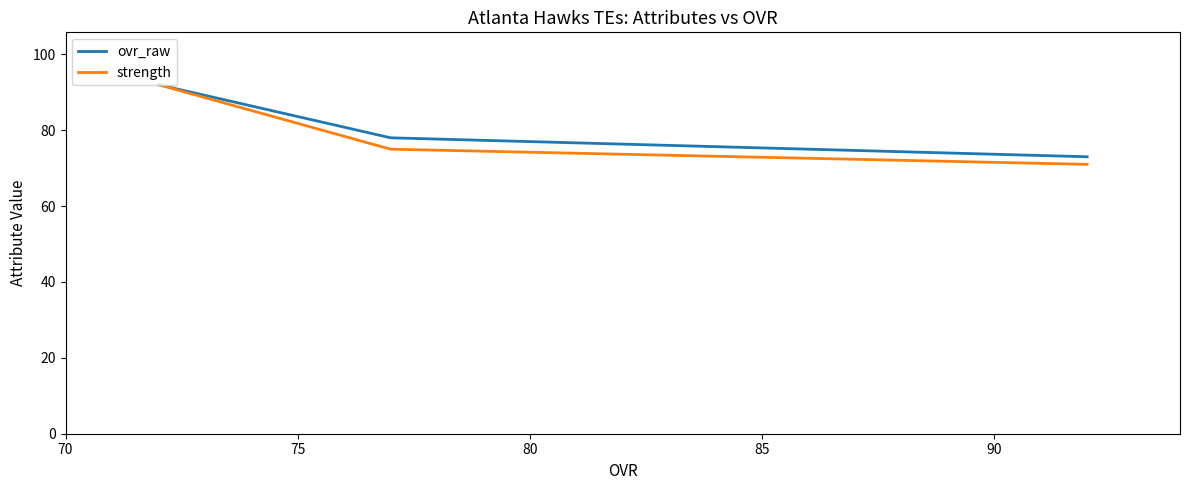

What is the highest value of the strength series?

92